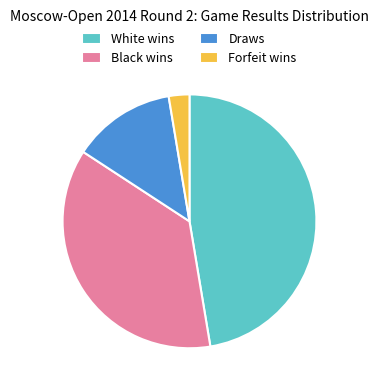

Between White wins and Black wins, which is larger?

White wins